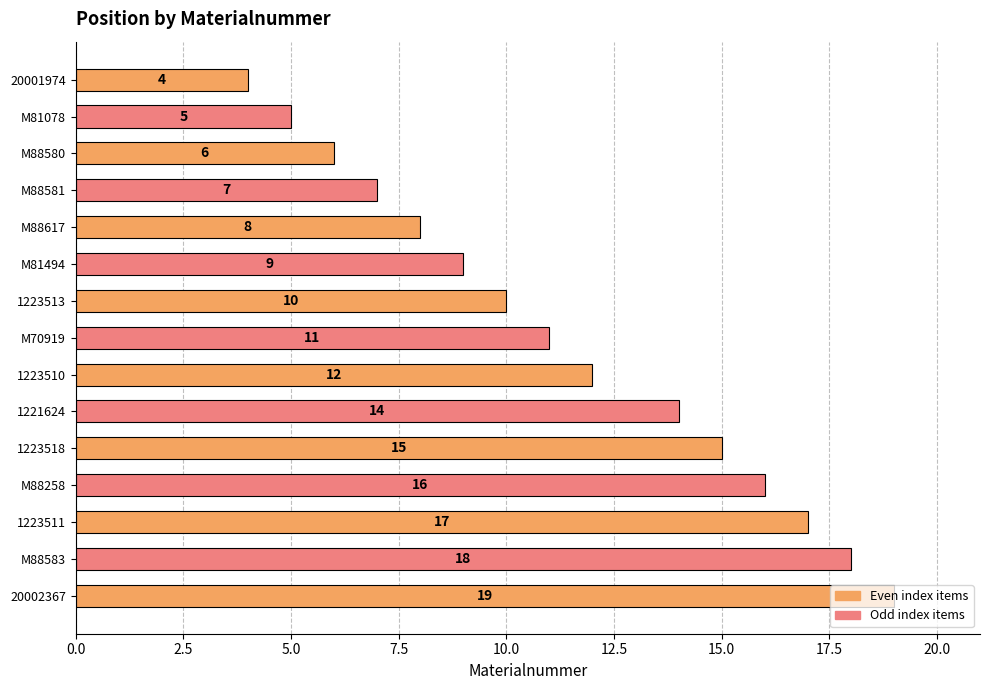

Which category has the lowest value across all series?

20001974